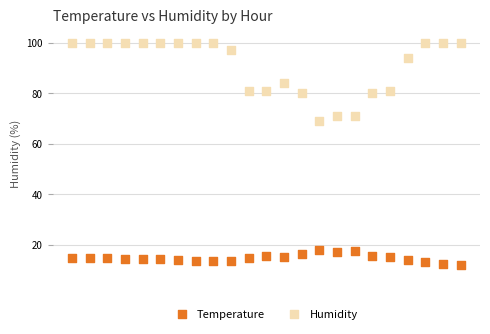

Which series reaches the minimum Y coordinate?

Temperature